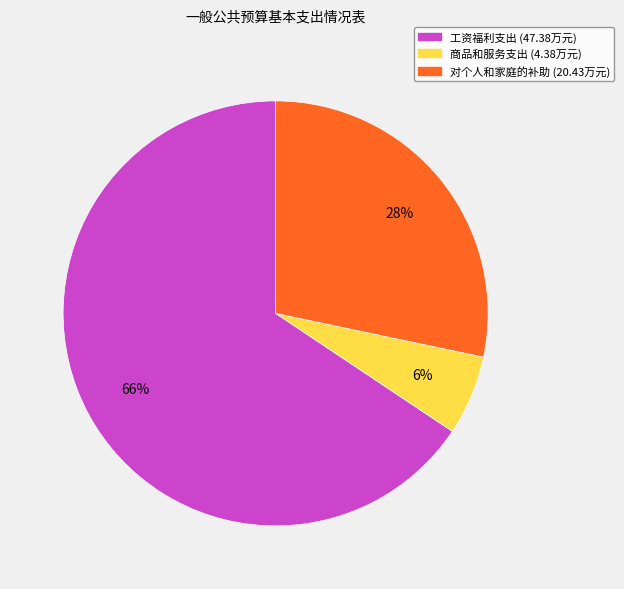

How many segments does this pie chart have?

3